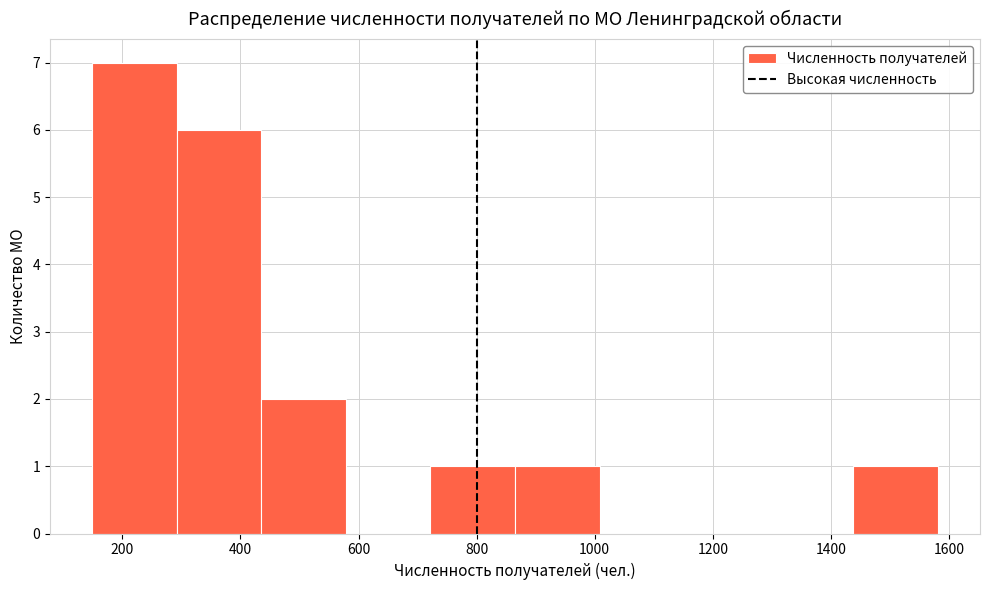

Reading left to right, transcribe this chart: for each bar, give the range it covers on the x-axis and its height. Neither the bar edges nor the heights are printed on the chart, so give them approximately, as read against the axes.

140 to 300: 7
300 to 440: 6
440 to 580: 2
580 to 720: 0
720 to 860: 1
860 to 1000: 1
1000 to 1160: 0
1160 to 1300: 0
1300 to 1440: 0
1440 to 1580: 1